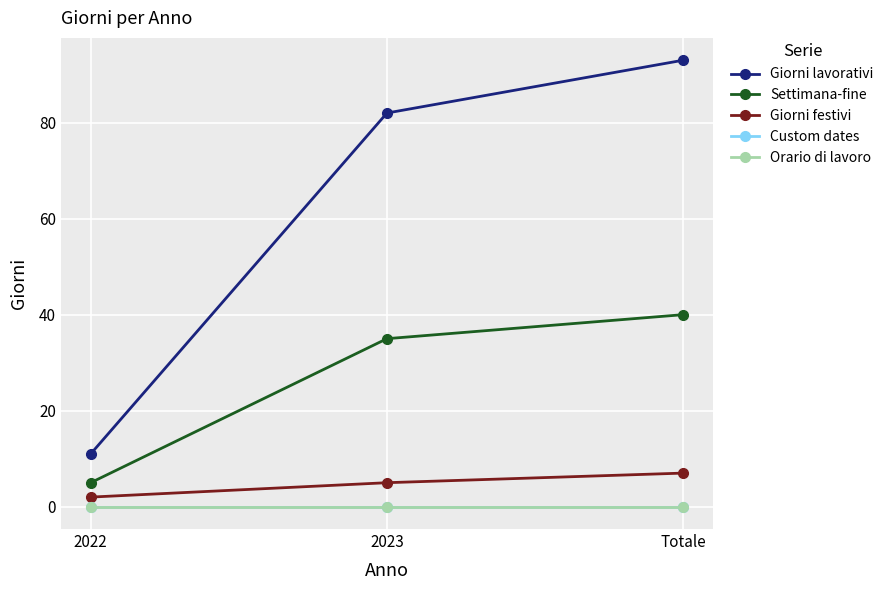

True or false: Settimana-fine has a value of 2 at 2022.

False